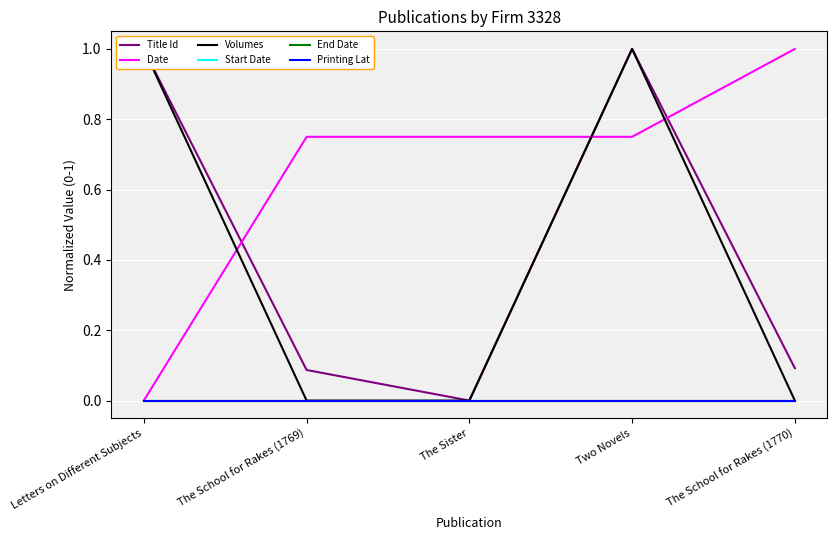

How many lines are shown in the chart?

6